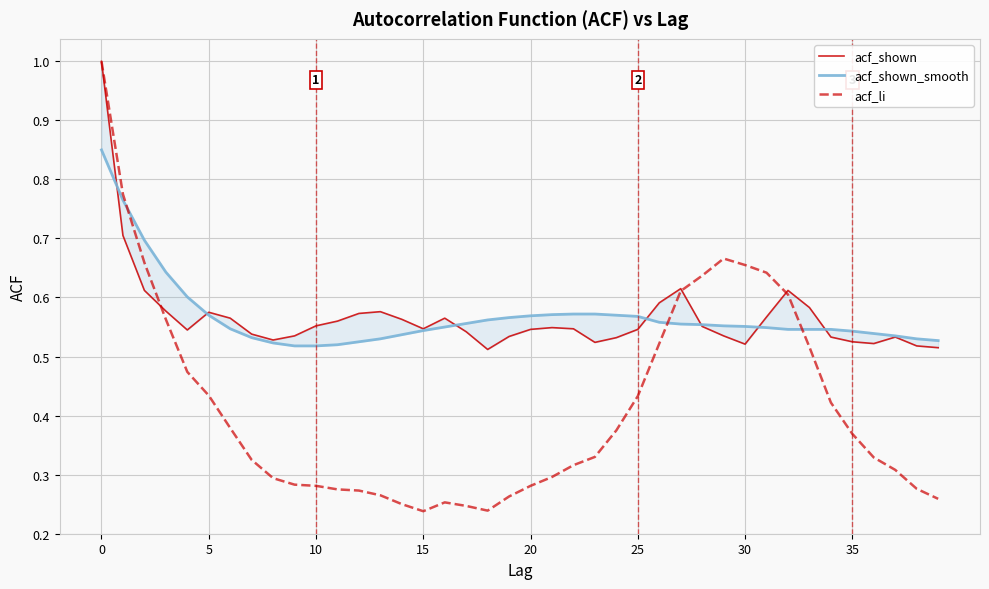

True or false: acf_shown_smooth has more than 1 points higher than both neighbors.

False